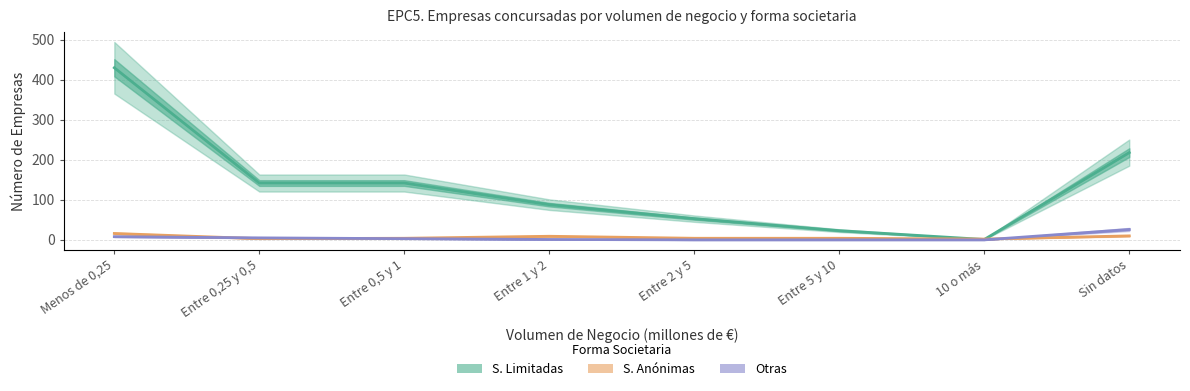

Reading left to right, transcribe all the data shown in this chart.

S. Limitadas: Menos de 0,25=430	Entre 0,25 y 0,5=142	Entre 0,5 y 1=142	Entre 1 y 2=88	Entre 2 y 5=53	Entre 5 y 10=23	10 o más=1	Sin datos=218
S. Anónimas: Menos de 0,25=16	Entre 0,25 y 0,5=3	Entre 0,5 y 1=4	Entre 1 y 2=9	Entre 2 y 5=4	Entre 5 y 10=4	10 o más=2	Sin datos=10
Otras: Menos de 0,25=8	Entre 0,25 y 0,5=5	Entre 0,5 y 1=3	Entre 1 y 2=1	Entre 2 y 5=0	Entre 5 y 10=0	10 o más=0	Sin datos=26